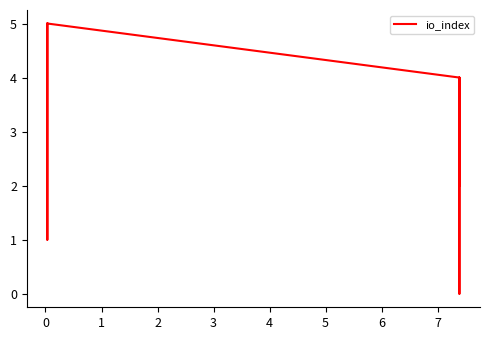

What is the difference between the values at 6 and 3?

1